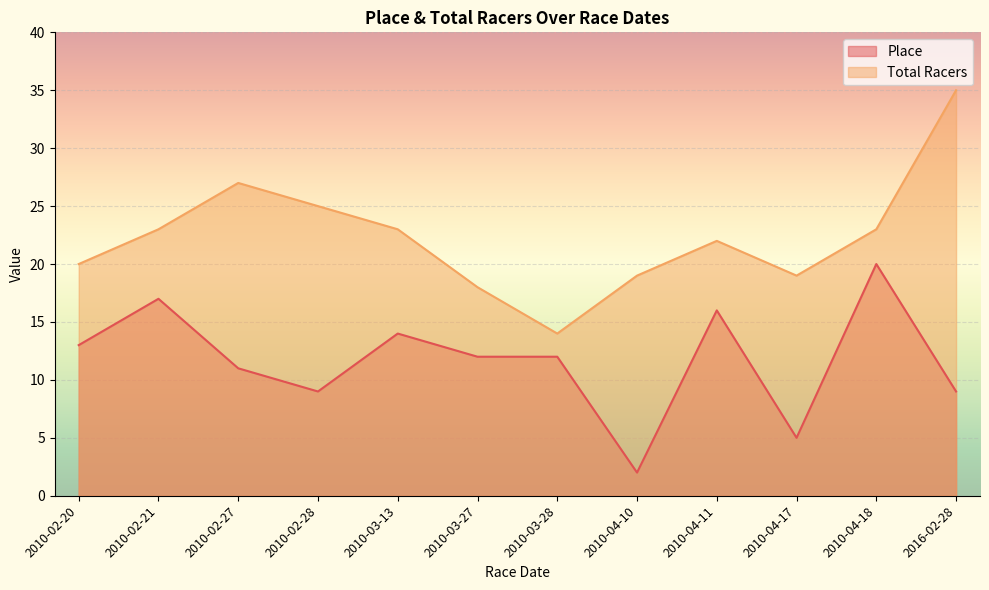

Which series has the largest range (max minus min)?

Total Racers